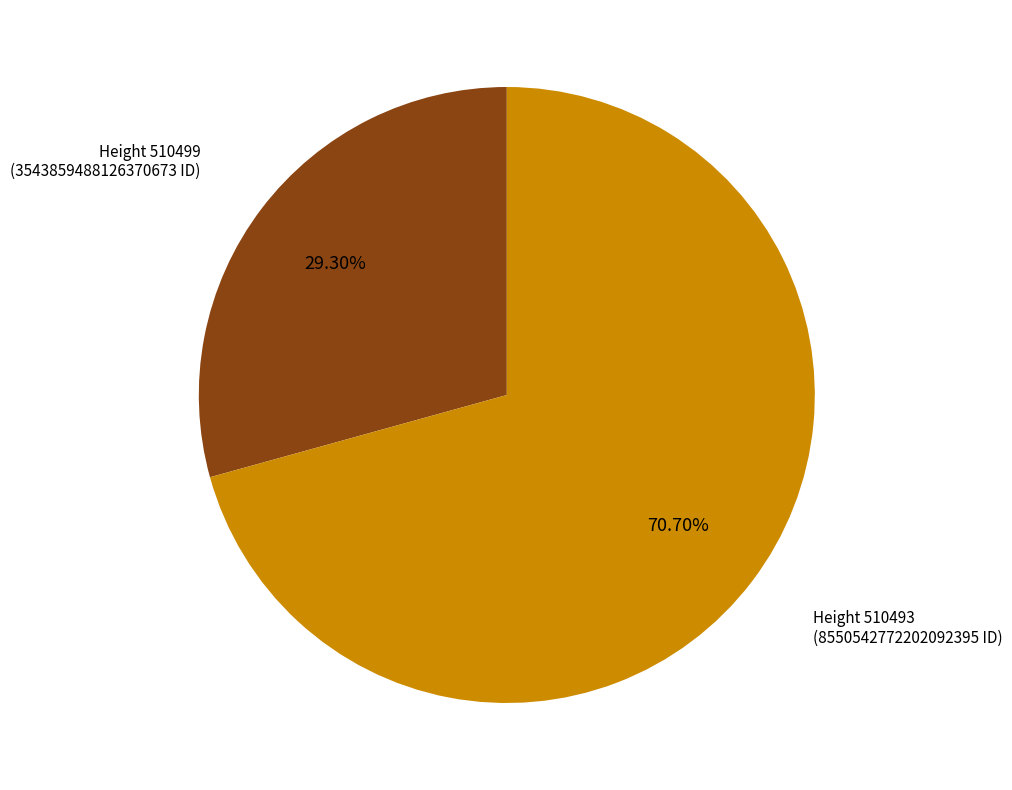

Which has a higher value, Height 510493 or Height 510499?

Height 510493